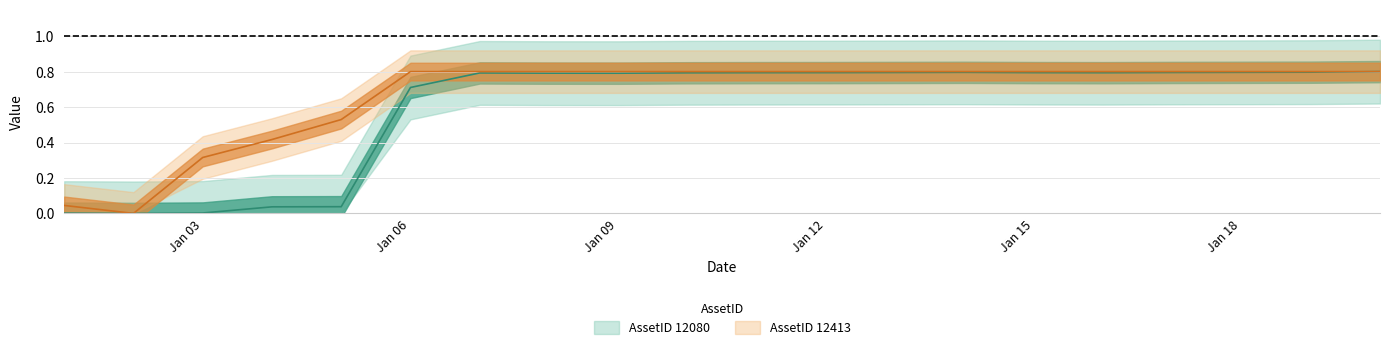

Count the number of data series in this chart.

2